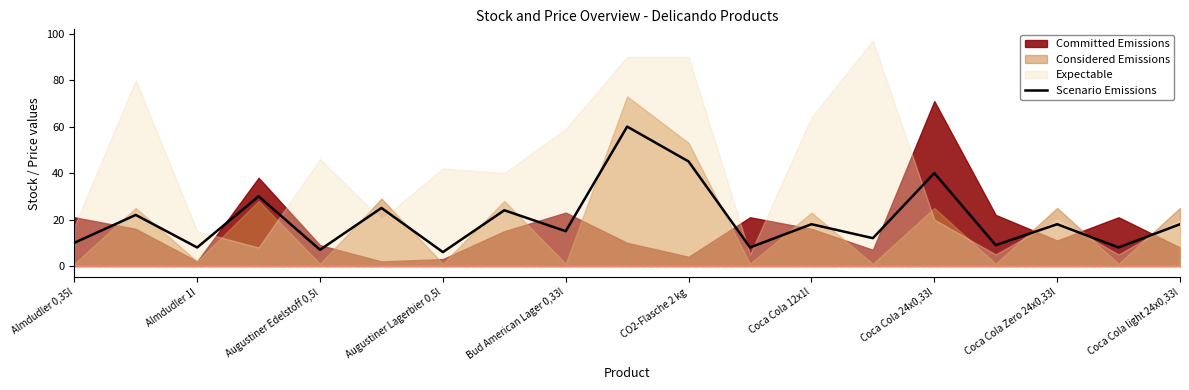

What is the average value?

20